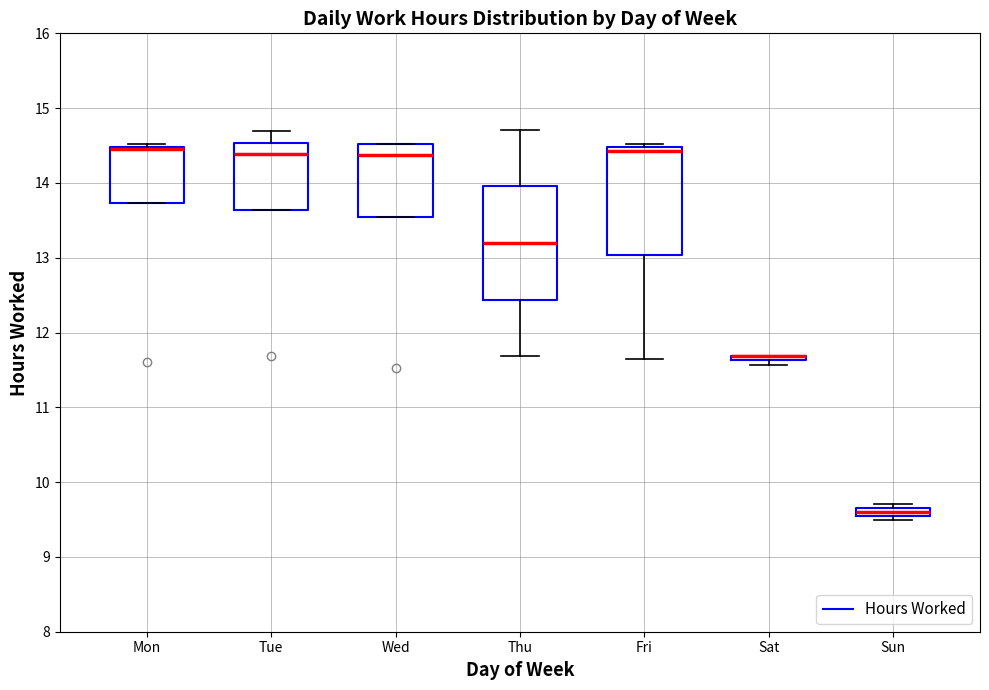

Where is the upper edge of the box for Mon on the y-axis? The values are not printed on the chart, so give them approximately, as read against the axis.

14.5